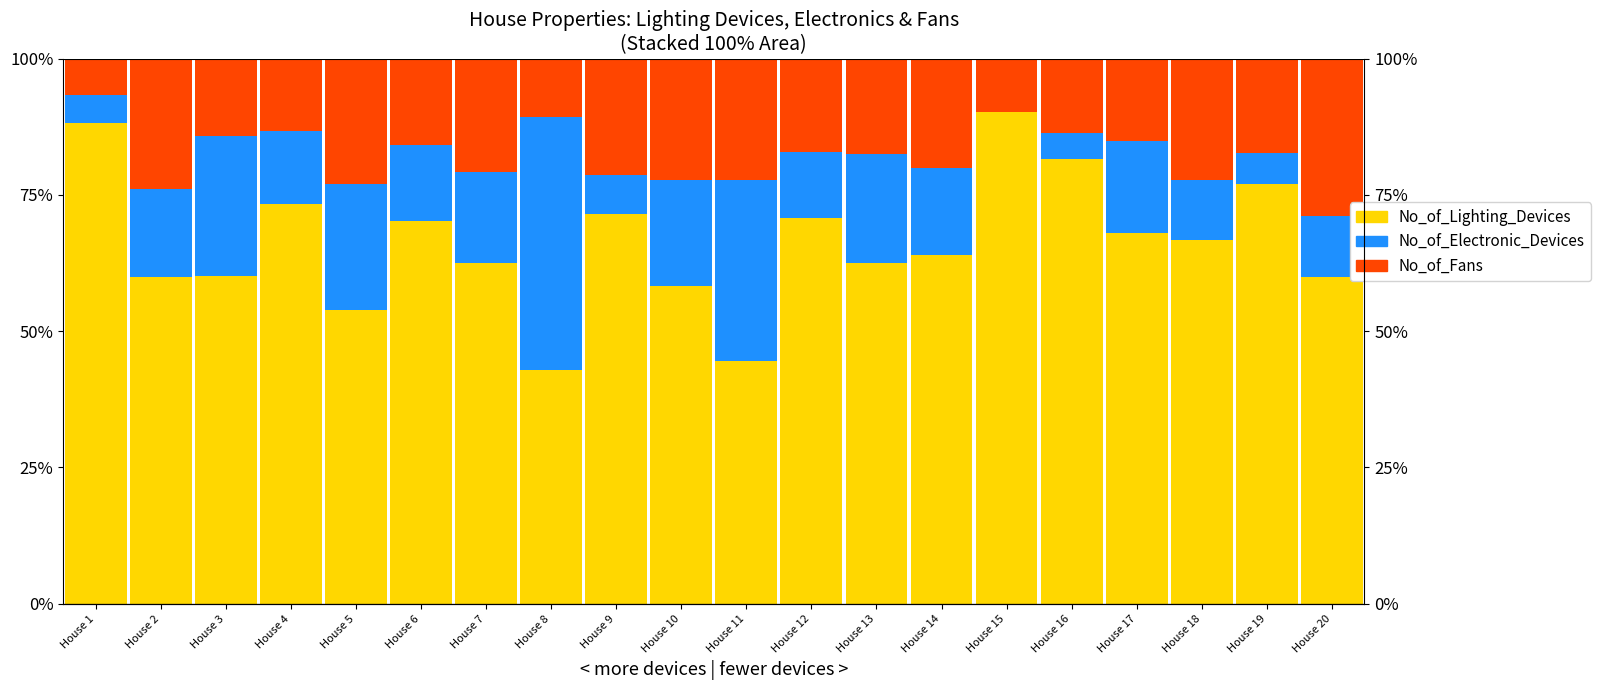

What are all the series names shown in the legend?

No_of_Lighting_Devices, No_of_Electronic_Devices, No_of_Fans